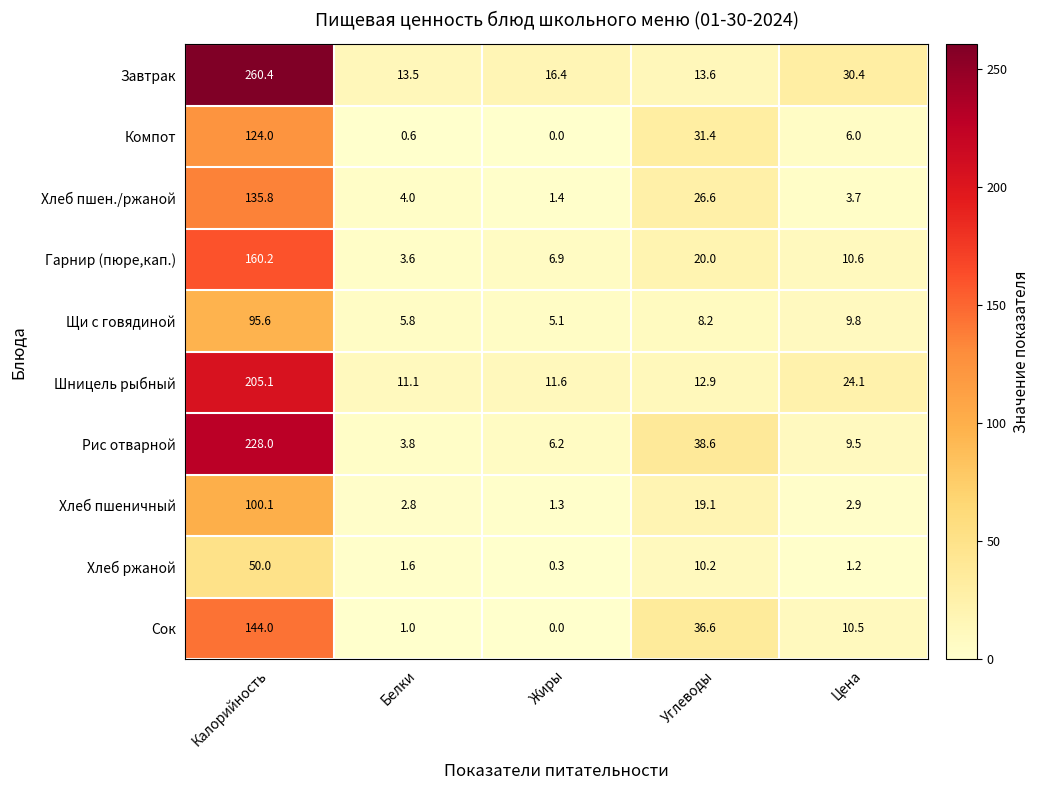

Read the Шницель рыбный value at Белки.

11.1